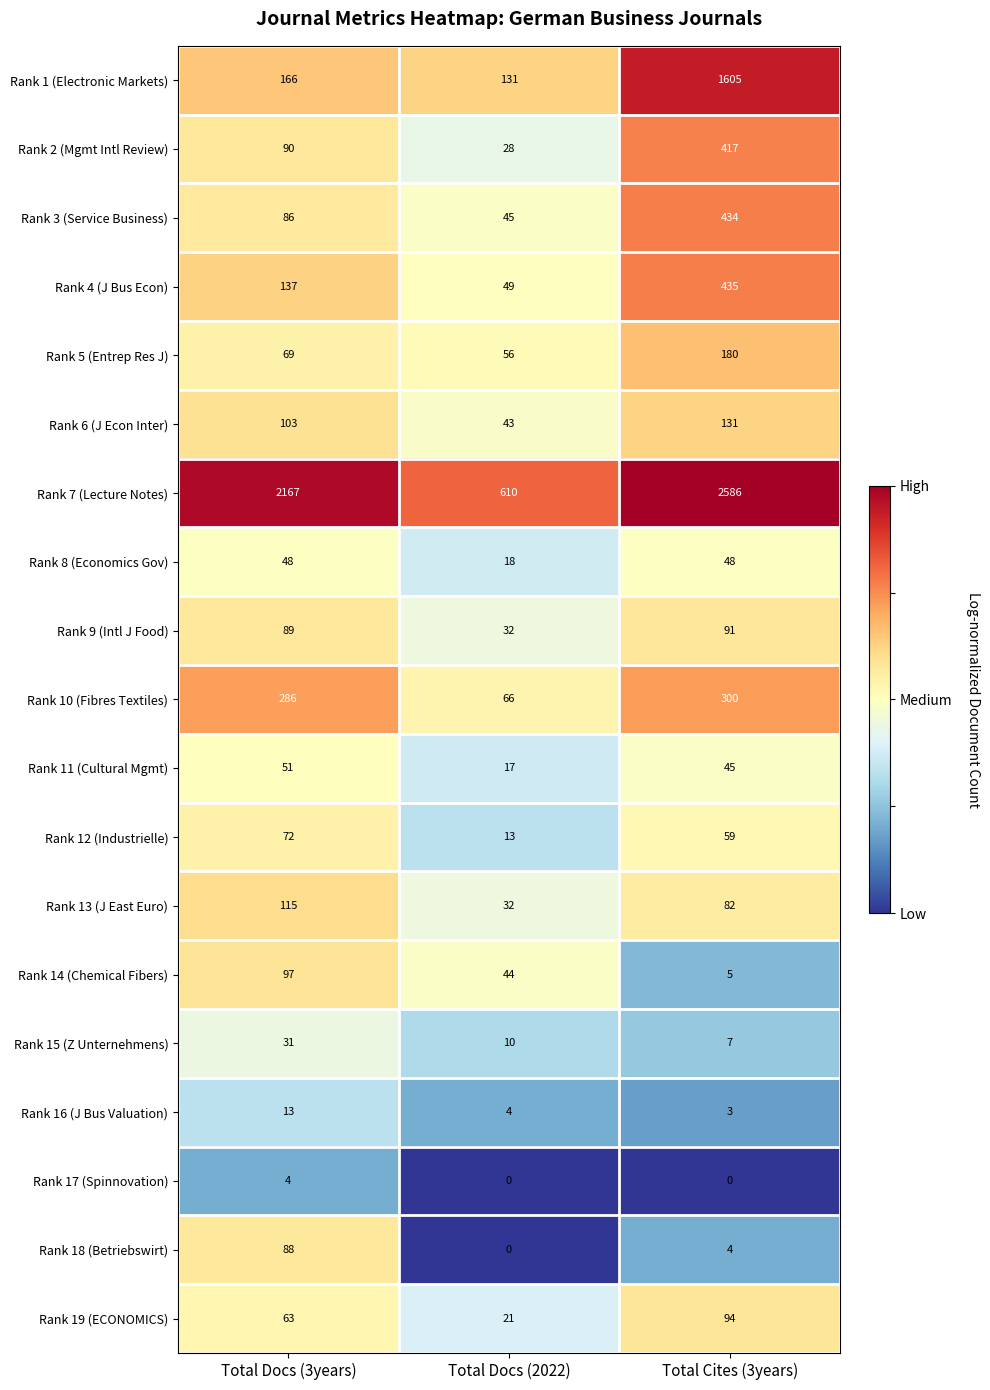

At which category is the sum across all series the highest?

Total Cites (3years)